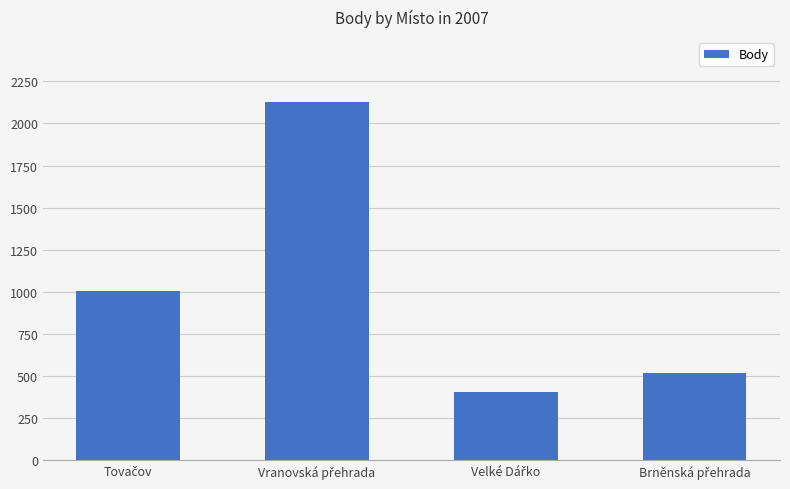

What is the average value?

1014